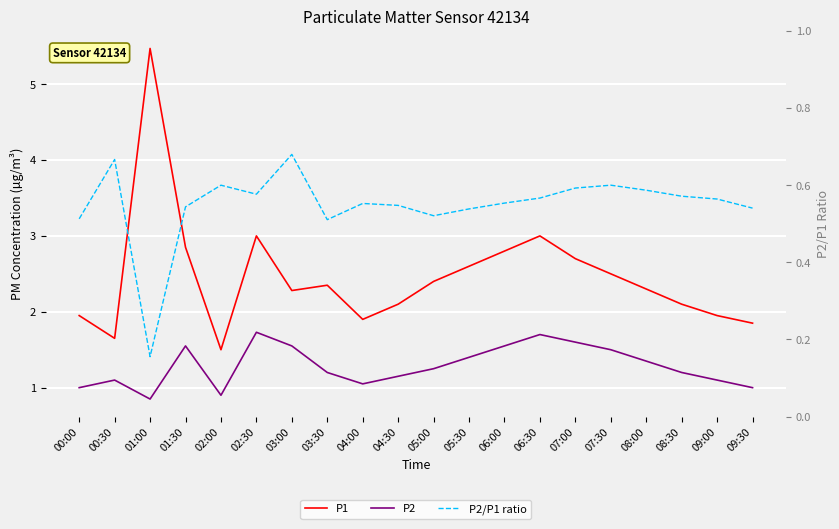

What is the label of the 5th point from the right?

07:30